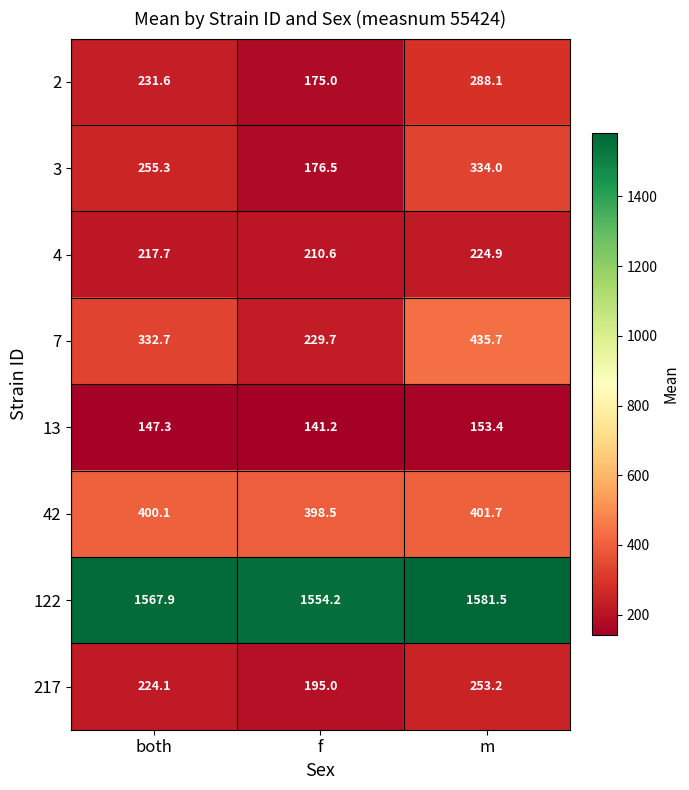

True or false: 4 has a value of 82.6 at m.

False